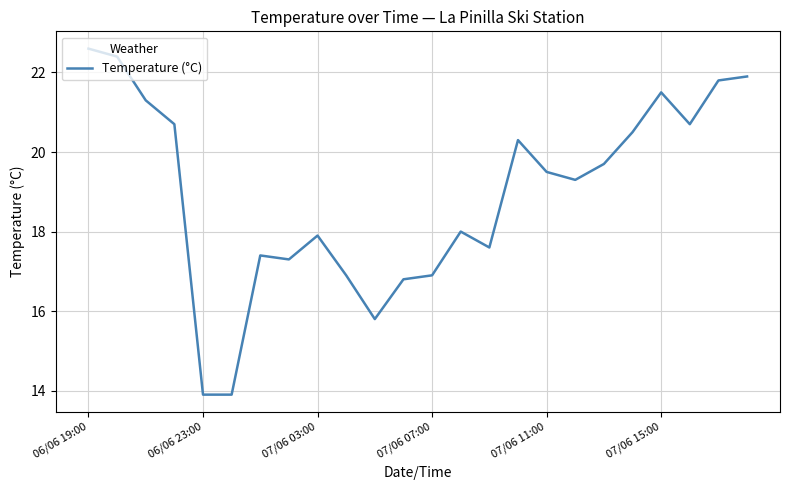

What is the difference between the maximum and minimum values?

8.7